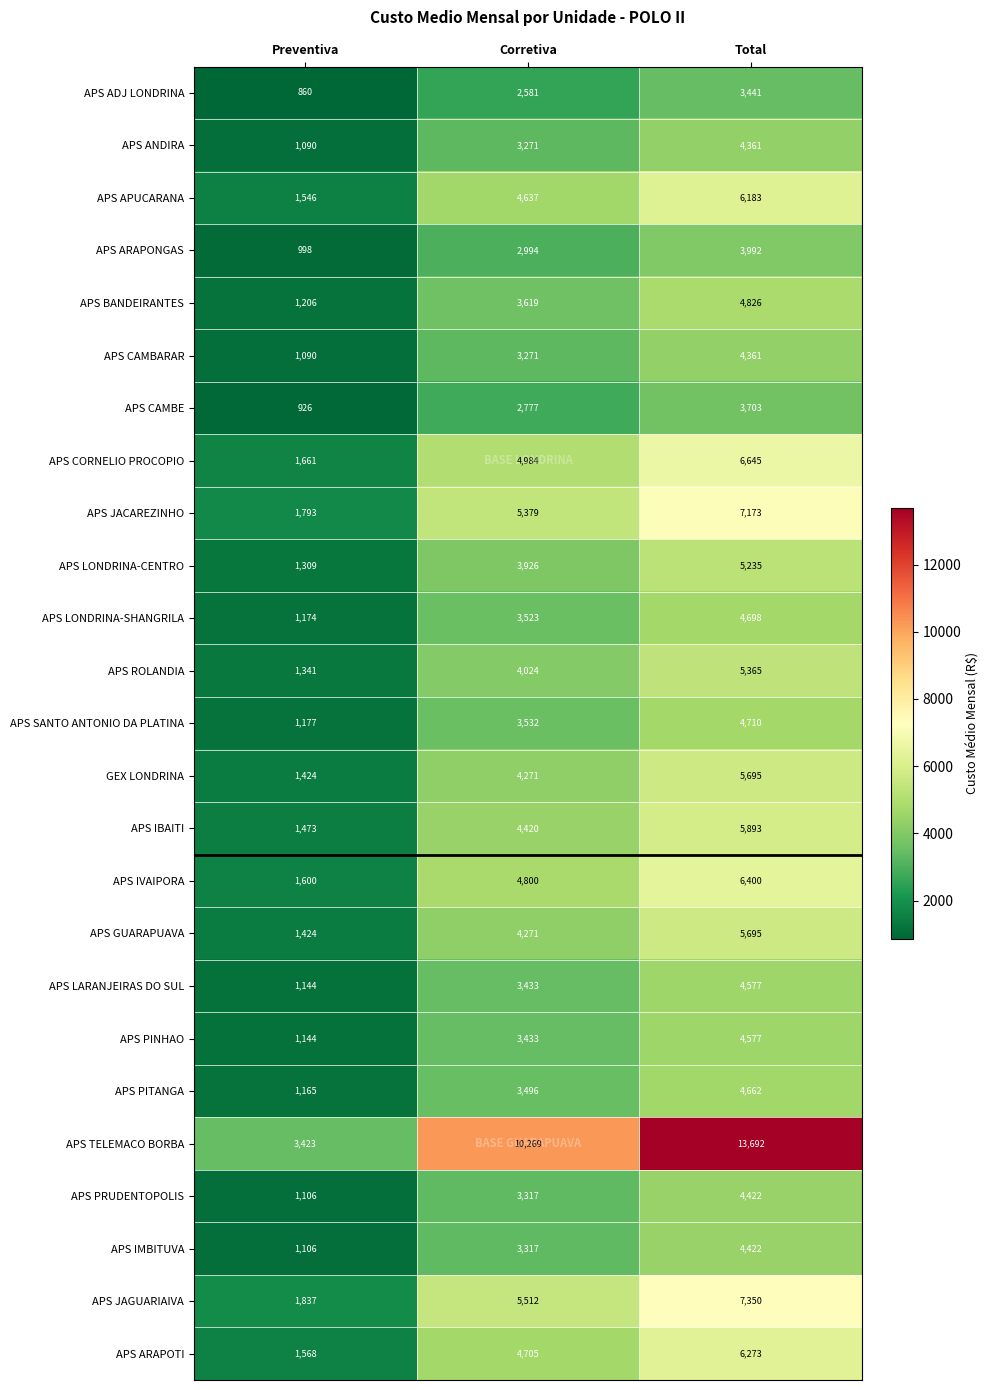

At which category is the sum across all series the highest?

Total